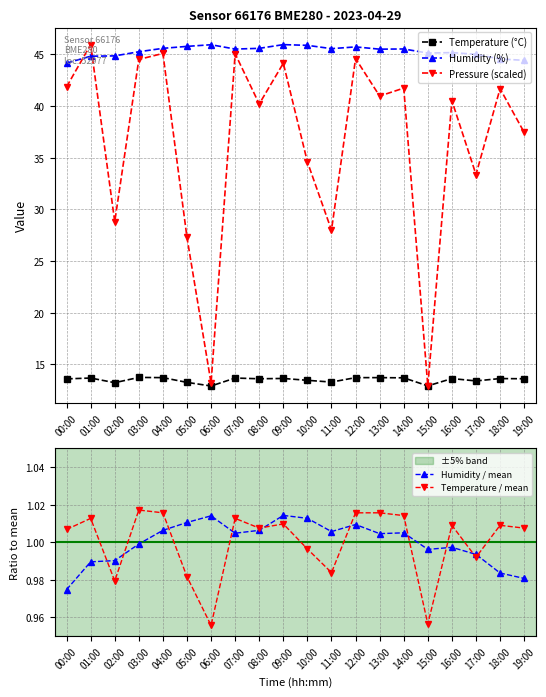

Reading right to left, extract all data points from this chart.

Temperature (°C): 19:00=13.6	18:00=13.6	17:00=13.4	16:00=13.6	15:00=12.9	14:00=13.7	13:00=13.7	12:00=13.7	11:00=13.3	10:00=13.5	09:00=13.6	08:00=13.6	07:00=13.7	06:00=12.9	05:00=13.3	04:00=13.7	03:00=13.7	02:00=13.2	01:00=13.7	00:00=13.6
Humidity (%): 19:00=44.4	18:00=44.6	17:00=45.0	16:00=45.2	15:00=45.1	14:00=45.5	13:00=45.5	12:00=45.7	11:00=45.6	10:00=45.9	09:00=46.0	08:00=45.6	07:00=45.5	06:00=45.9	05:00=45.8	04:00=45.6	03:00=45.3	02:00=44.9	01:00=44.8	00:00=44.2
Pressure (scaled): 19:00=37.5	18:00=41.7	17:00=33.4	16:00=40.5	15:00=12.9	14:00=41.7	13:00=41.0	12:00=44.6	11:00=28.0	10:00=34.6	09:00=44.1	08:00=40.2	07:00=45.1	06:00=13.2	05:00=27.3	04:00=45.1	03:00=44.5	02:00=28.8	01:00=46.0	00:00=41.9
Humidity / mean: 19:00=1.0	18:00=1.0	17:00=1.0	16:00=1.0	15:00=1.0	14:00=1.0	13:00=1.0	12:00=1.0	11:00=1.0	10:00=1.0	09:00=1.0	08:00=1.0	07:00=1.0	06:00=1.0	05:00=1.0	04:00=1.0	03:00=1.0	02:00=1.0	01:00=1.0	00:00=1.0
Temperature / mean: 19:00=1.0	18:00=1.0	17:00=1.0	16:00=1.0	15:00=1.0	14:00=1.0	13:00=1.0	12:00=1.0	11:00=1.0	10:00=1.0	09:00=1.0	08:00=1.0	07:00=1.0	06:00=1.0	05:00=1.0	04:00=1.0	03:00=1.0	02:00=1.0	01:00=1.0	00:00=1.0